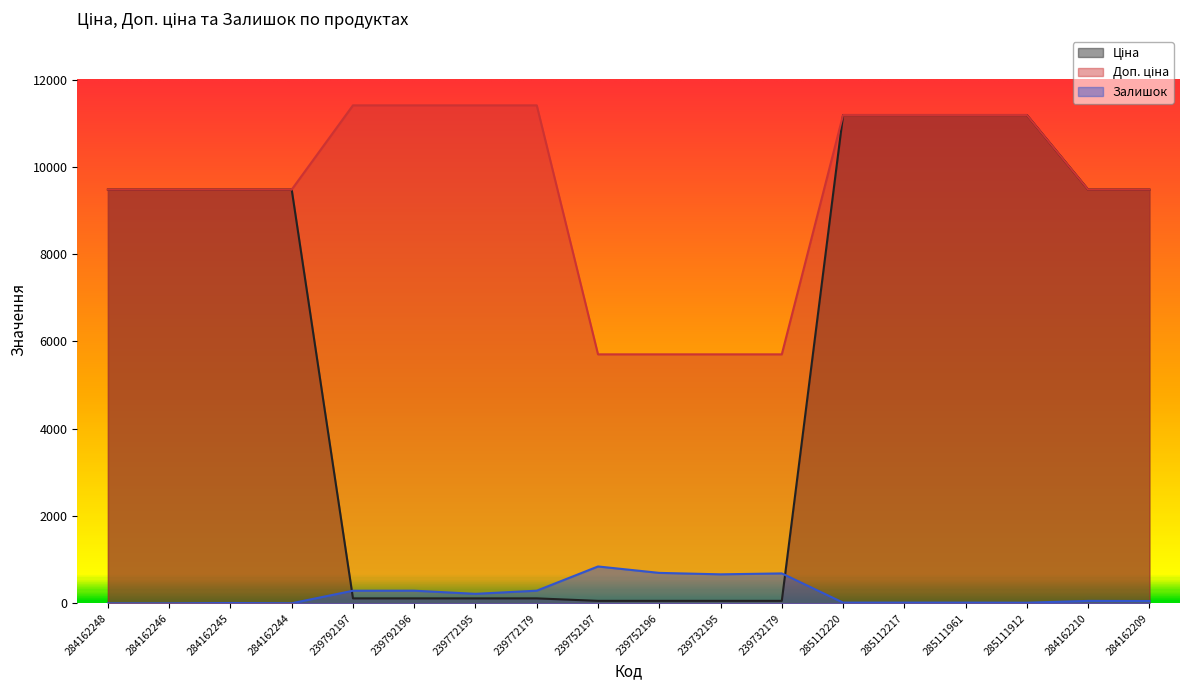

How many lines are shown in the chart?

3